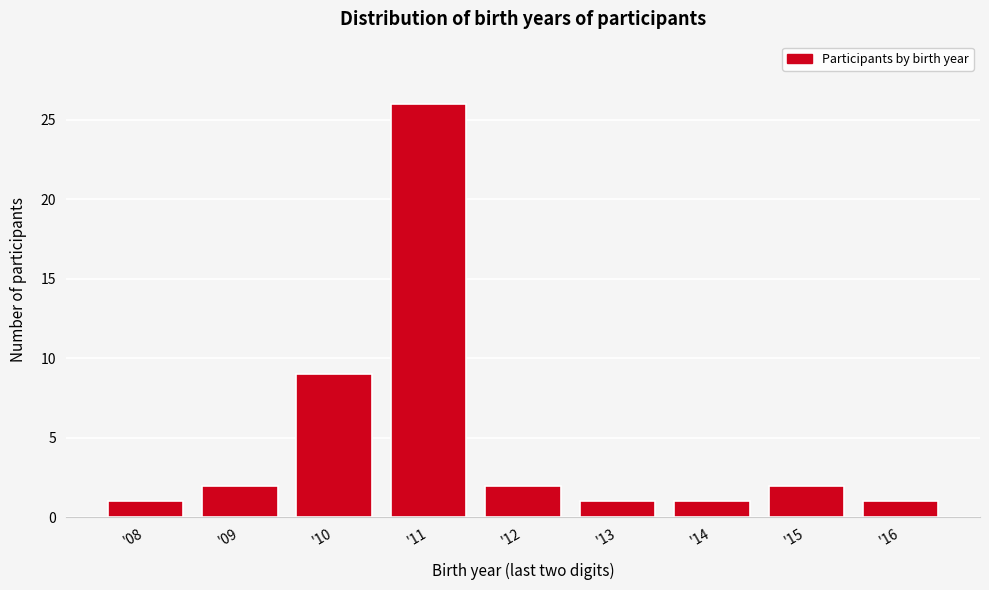

Reading left to right, what are all the values shown in this chart?

'08=1	'09=2	'10=9	'11=26	'12=2	'13=1	'14=1	'15=2	'16=1